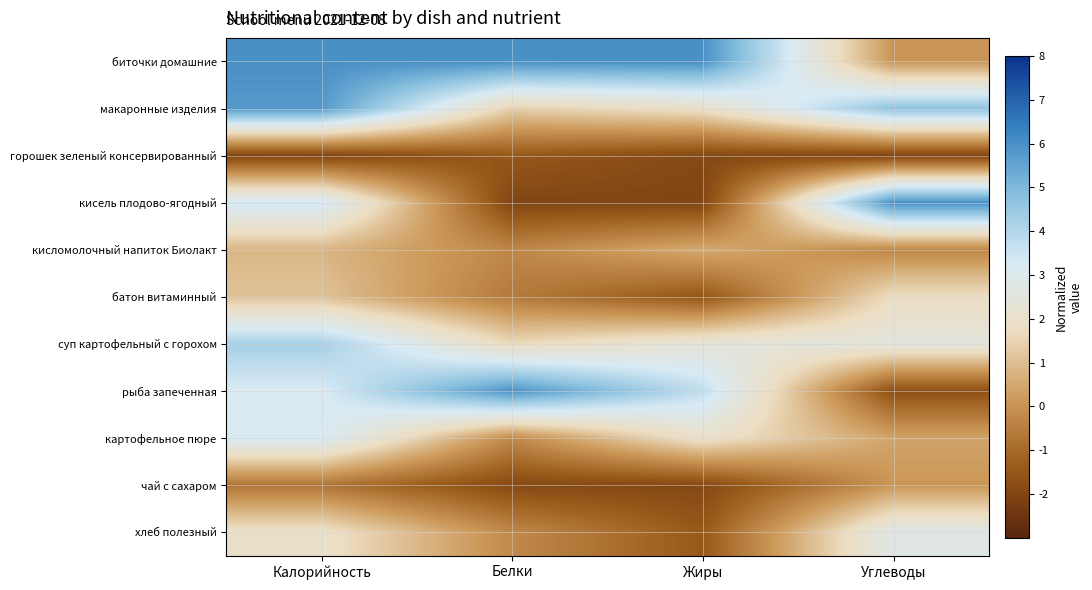

Reading left to right, transcribe all the data shown in this chart.

биточки домашние: Калорийность=6.0	Белки=6.0	Жиры=6.0	Углеводы=0.1
макаронные изделия: Калорийность=5.8	Белки=1.4	Жиры=1.9	Углеводы=4.7
горошек зеленый консервированный: Калорийность=-2.0	Белки=-1.4	Жиры=-1.9	Углеводы=-2.0
кисель плодово-ягодный: Калорийность=3.4	Белки=-2.0	Жиры=-2.0	Углеводы=6.0
кисломолочный напиток Биолакт: Калорийность=0.8	Белки=-0.3	Жиры=0.6	Углеводы=-0.3
батон витаминный: Калорийность=1.1	Белки=-0.6	Жиры=-1.5	Углеводы=1.7
суп картофельный с горохом: Калорийность=4.3	Белки=1.6	Жиры=2.4	Углеводы=2.5
рыба запеченная: Калорийность=3.2	Белки=5.9	Жиры=3.8	Углеводы=-1.7
картофельное пюре: Калорийность=3.2	Белки=-0.2	Жиры=2.0	Углеводы=0.4
чай с сахаром: Калорийность=-0.7	Белки=-1.9	Жиры=-1.9	Углеводы=0.1
хлеб полезный: Калорийность=2.0	Белки=-0.2	Жиры=-1.4	Углеводы=2.8